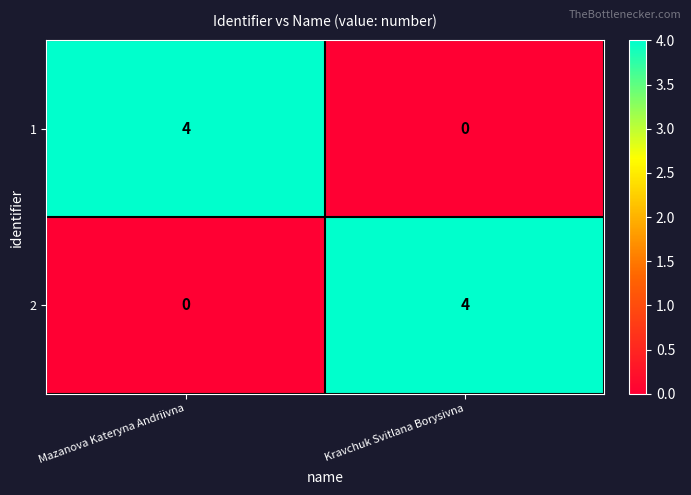

Reading left to right, what are all the values shown in this chart?

1: Mazanova Kateryna Andriivna=4	Kravchuk Svitlana Borysivna=0
2: Mazanova Kateryna Andriivna=0	Kravchuk Svitlana Borysivna=4